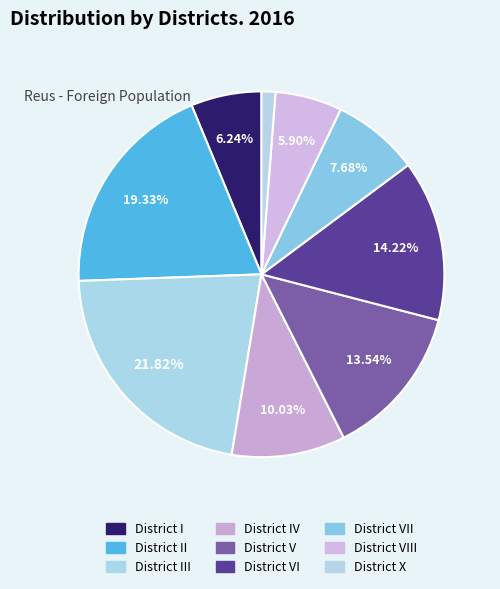

Combined, what portion of the pie is District VII and District VIII?

13.6%